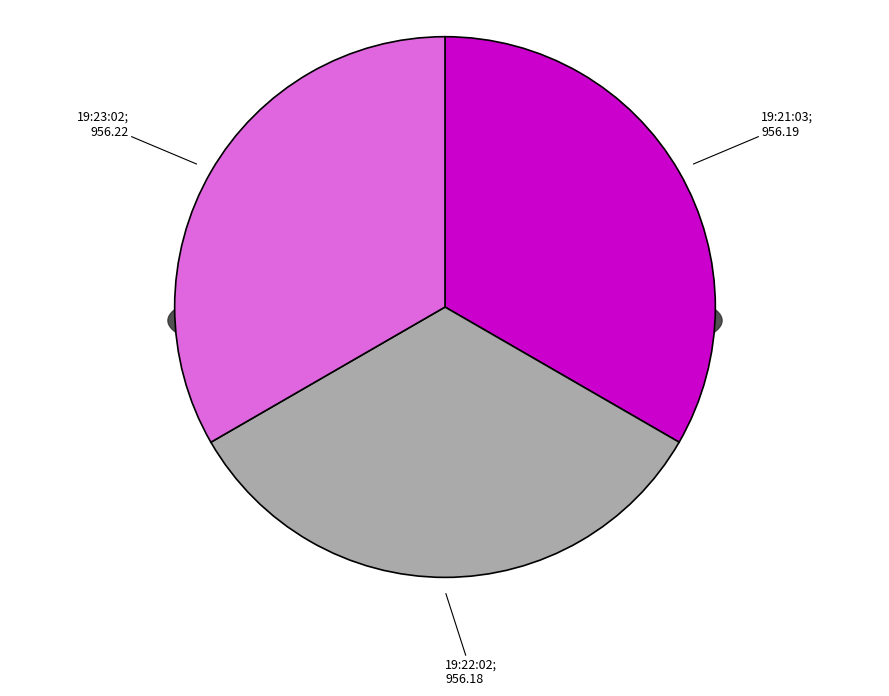

Rank the categories by value from lowest to highest.

2017-11-03T19:22:02.767Z, 2017-11-03T19:21:03.606Z, 2017-11-03T19:23:02.784Z